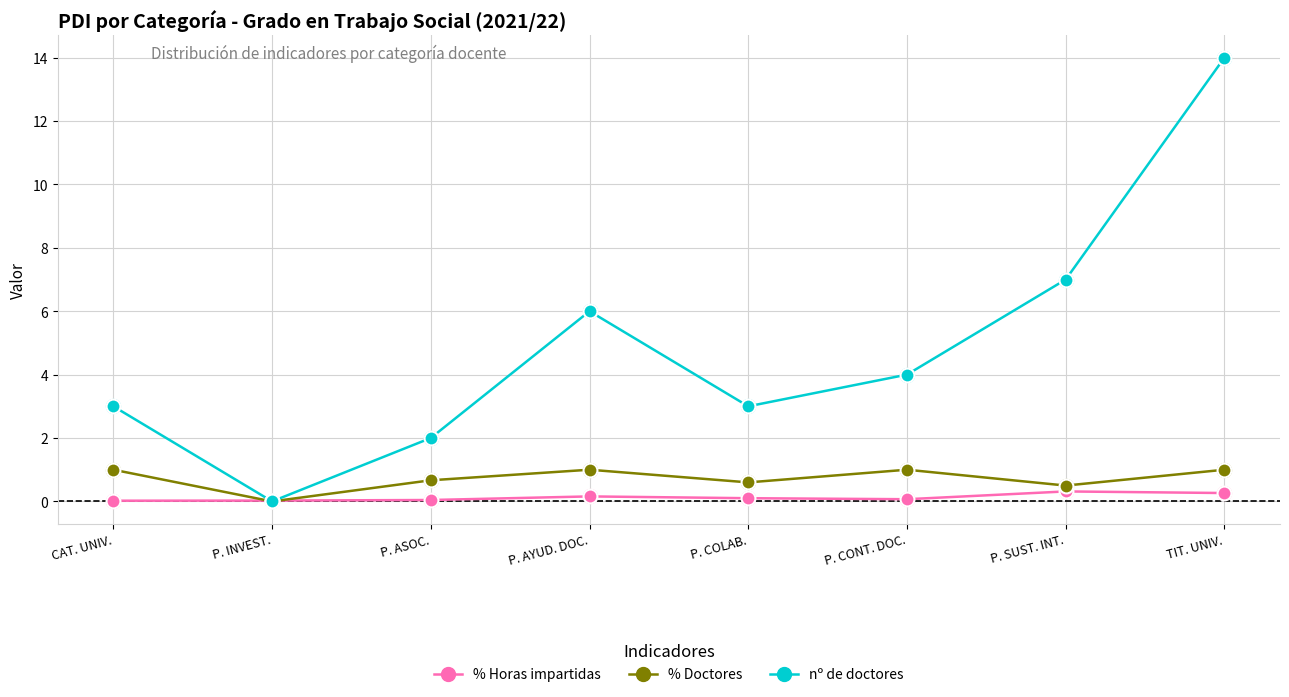

At which category is the sum across all series the highest?

TIT. UNIV.